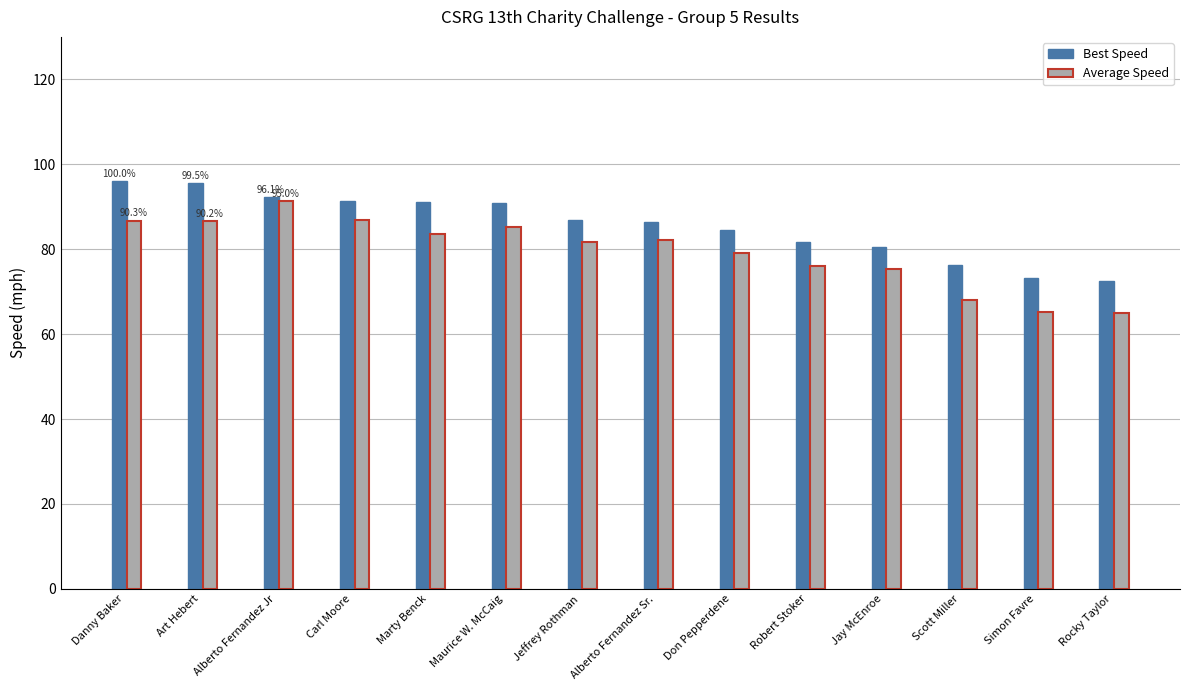

True or false: Best Speed has a value of 91.2 at Marty Benck.

True